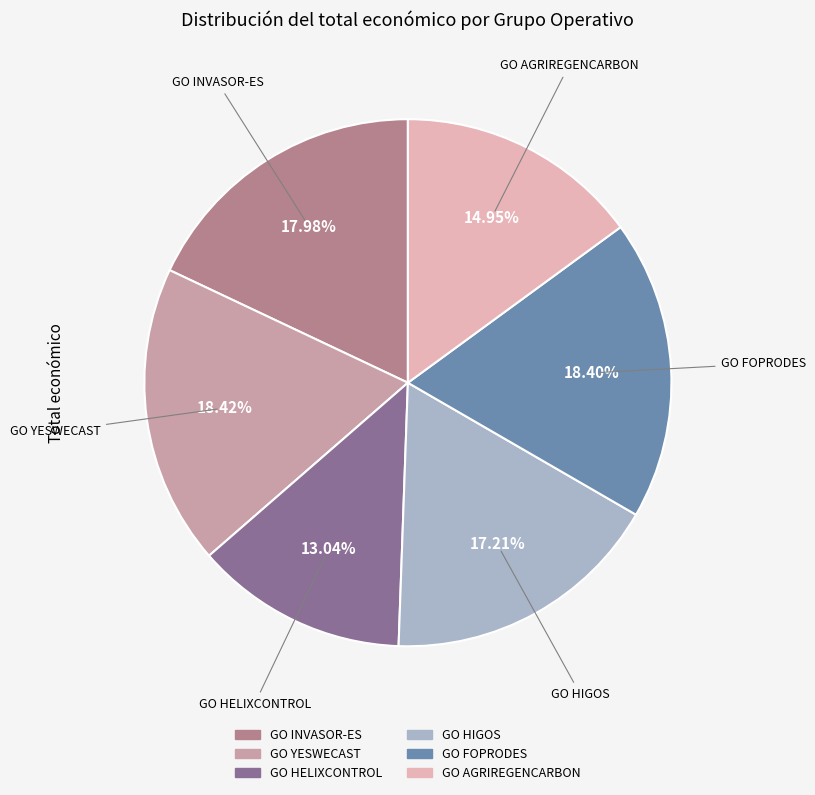

Approximately how many times larger is the value at GO YESWECAST compared to GO FOPRODES?

1.0